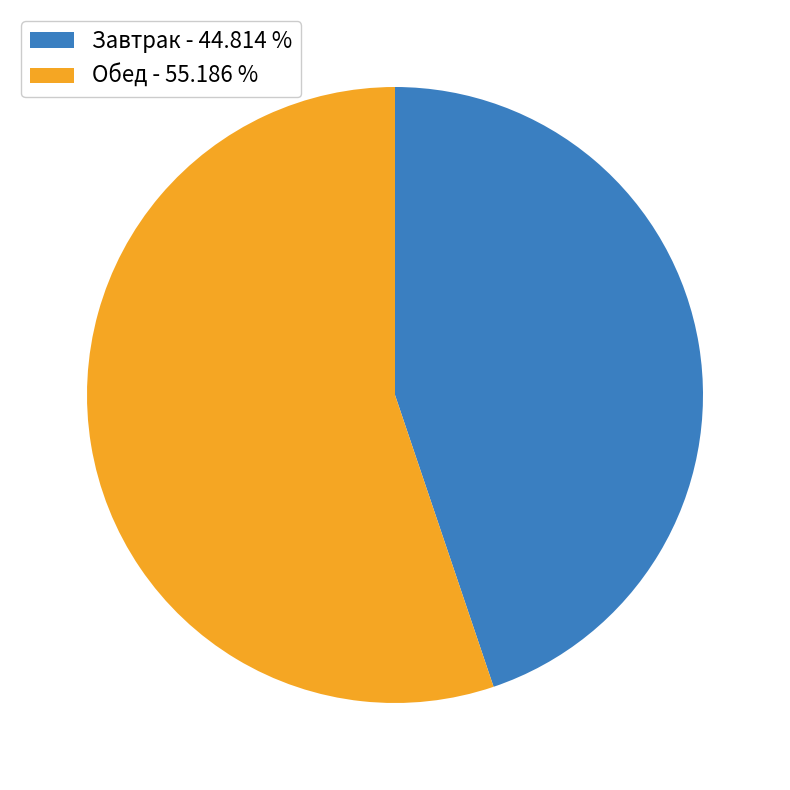

Rank the categories by value from lowest to highest.

Завтрак - 44.814 %, Обед - 55.186 %